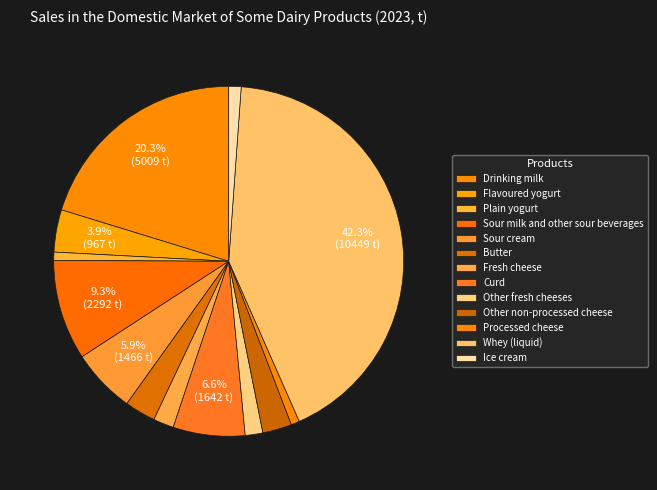

To the nearest percent, what portion does Flavoured yogurt represent?

4%